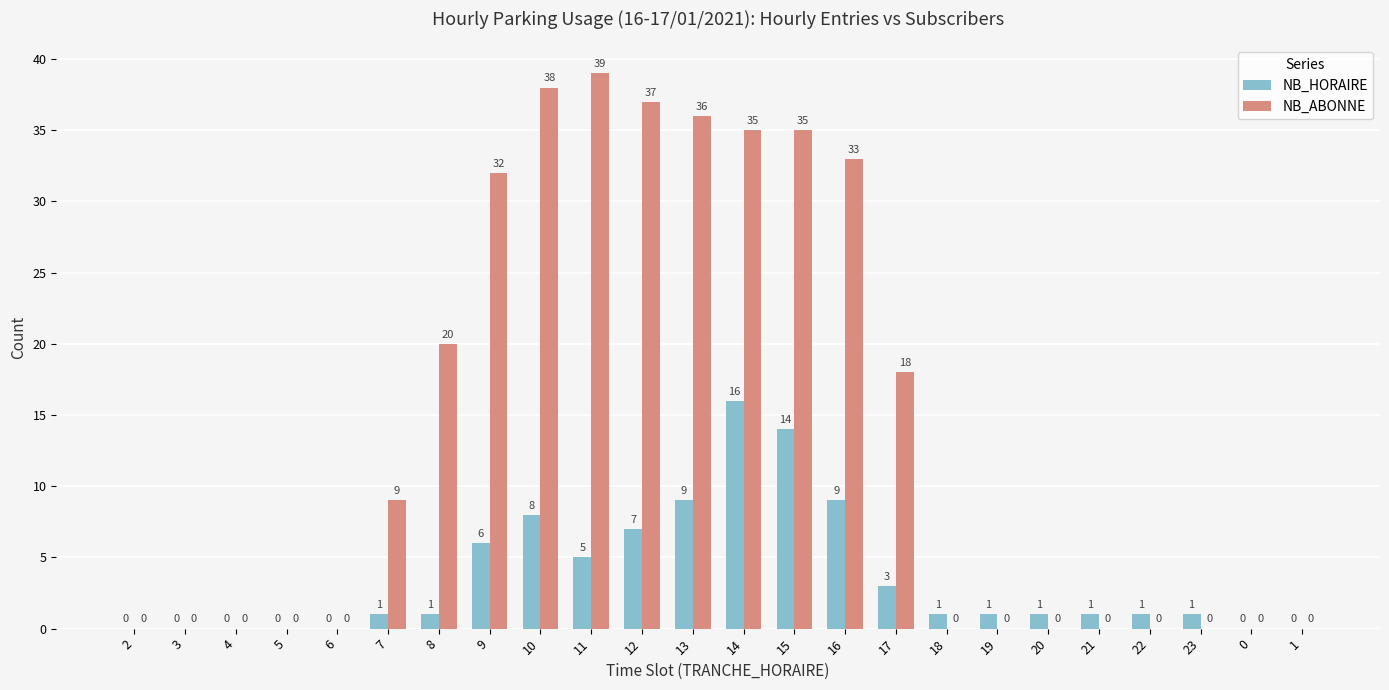

Are the bars horizontal?

No